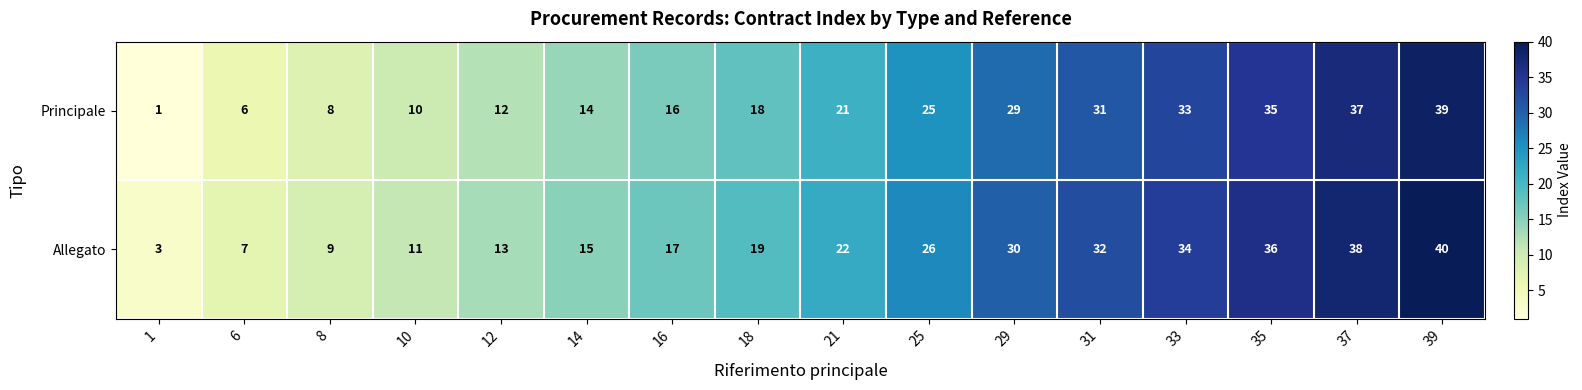

Where is Principale nearest to the value 20?

21